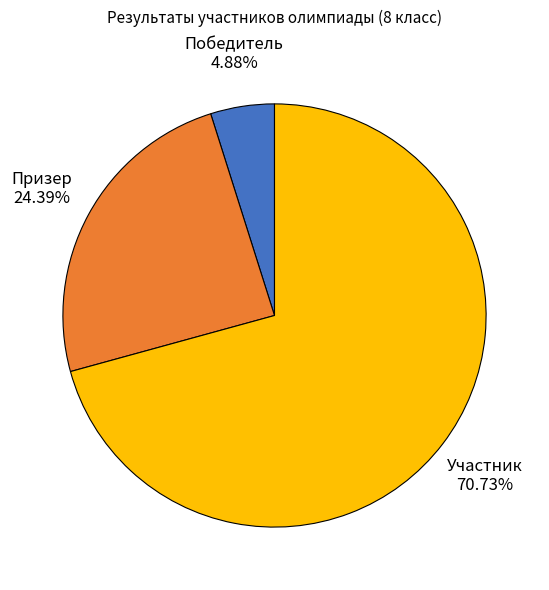

Which category accounts for the majority?

Участник